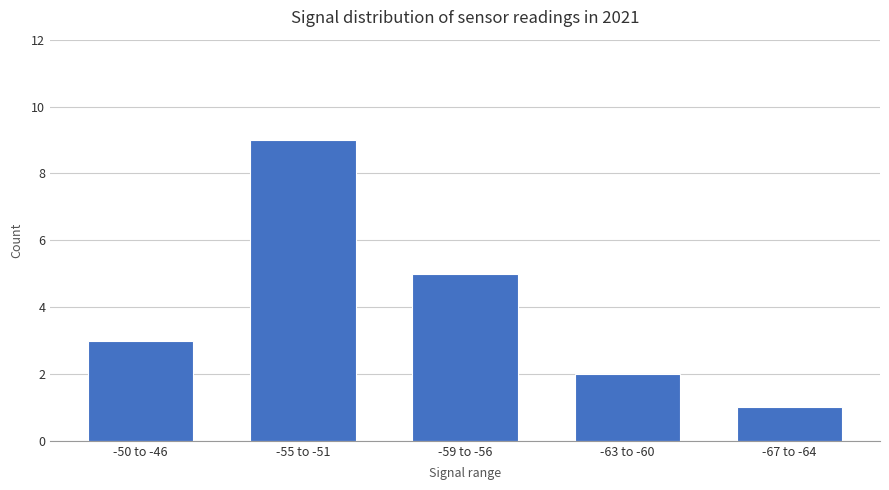

Reading left to right, transcribe all the data shown in this chart.

-50 to -46=3	-55 to -51=9	-59 to -56=5	-63 to -60=2	-67 to -64=1